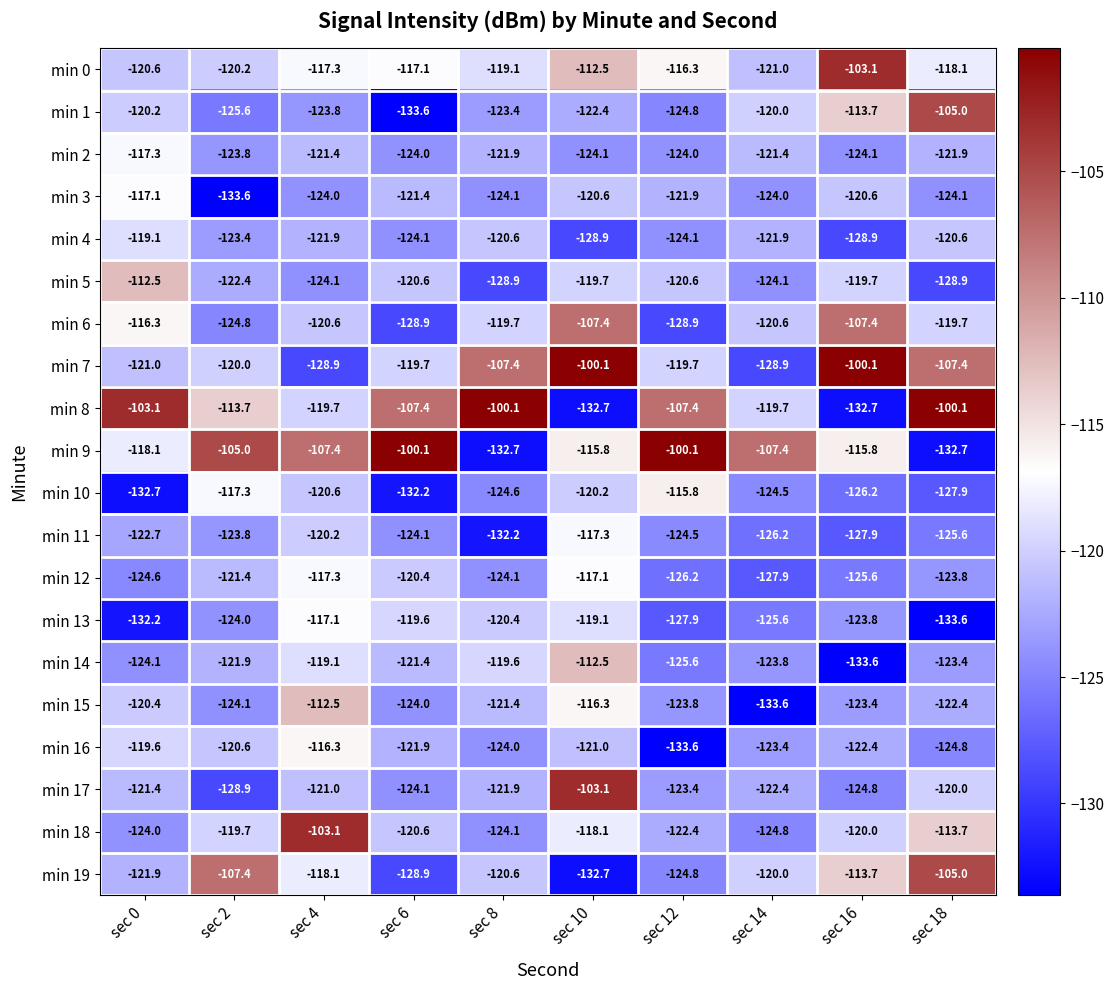

Which series has the largest total across all categories?

min 9